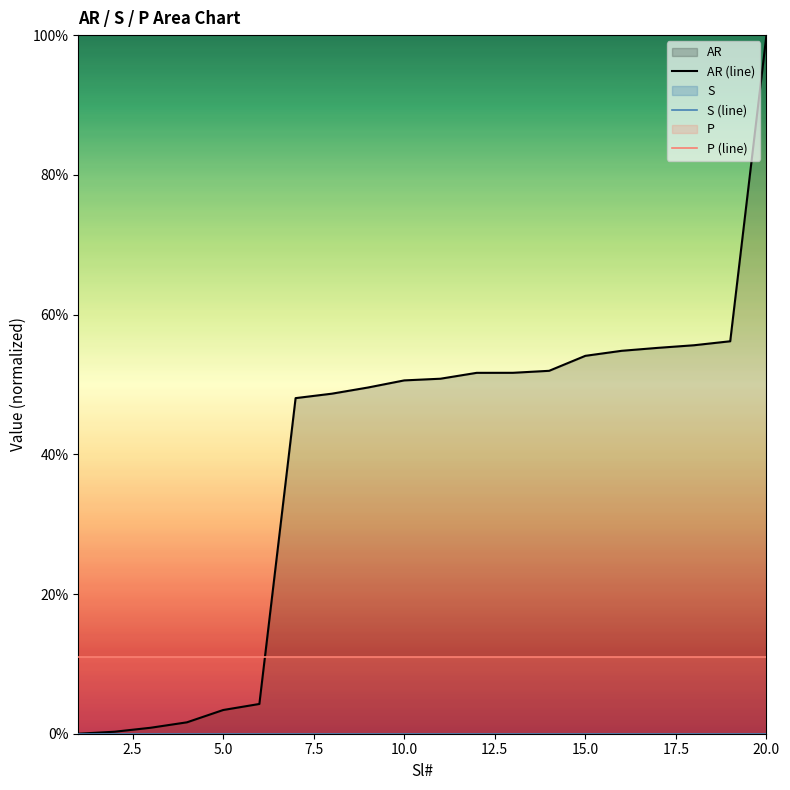

Rank the series by their maximum value, from lowest to highest.

S (line), P (line), AR (line)